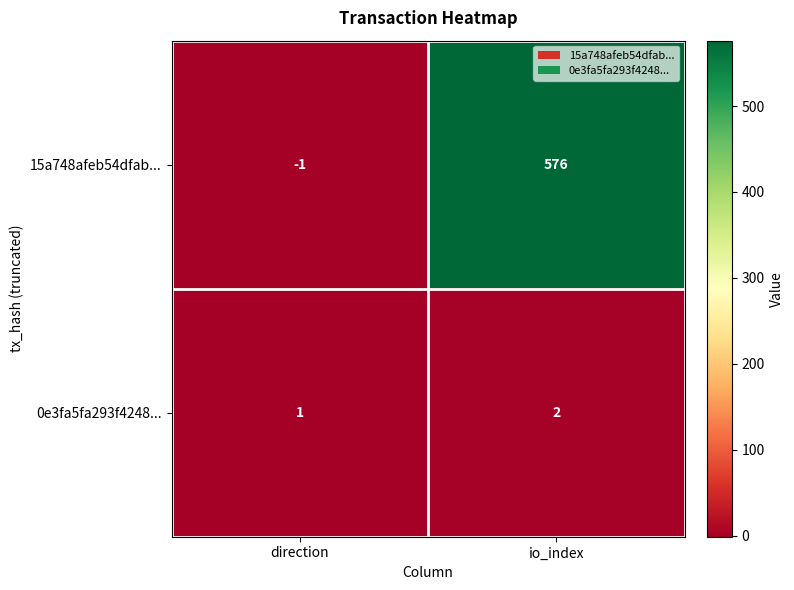

What is the greatest value displayed?

576